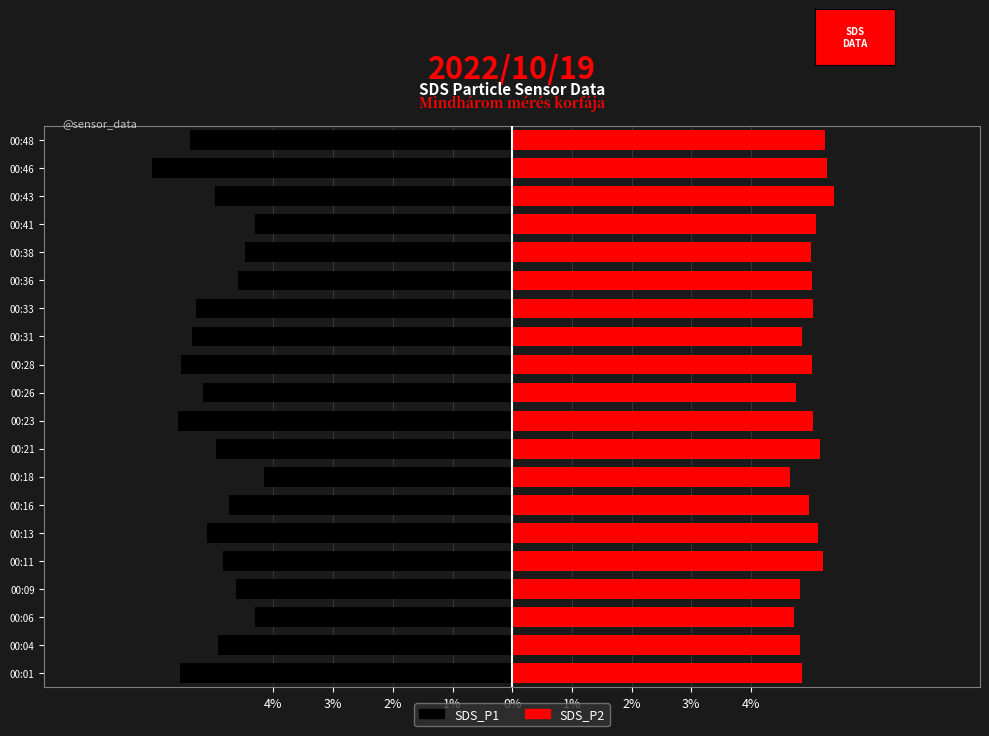

What is the maximum value shown in the chart?

5.4